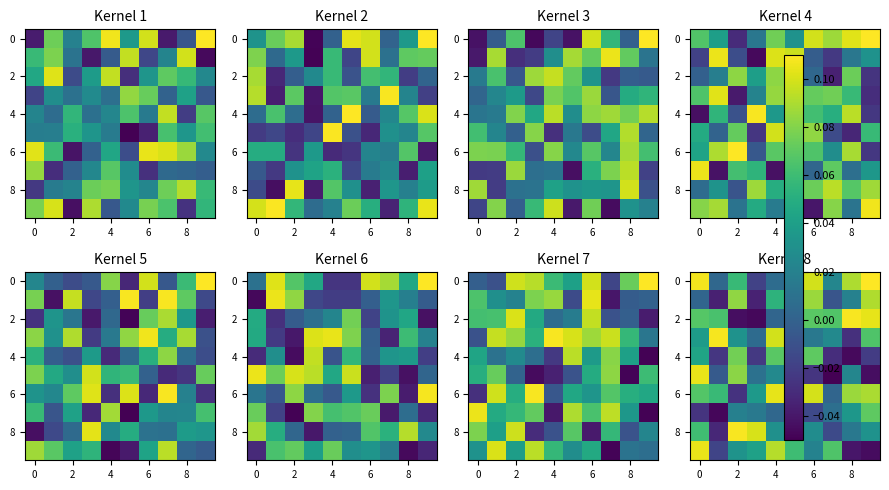

What is the greatest value displayed?

0.1